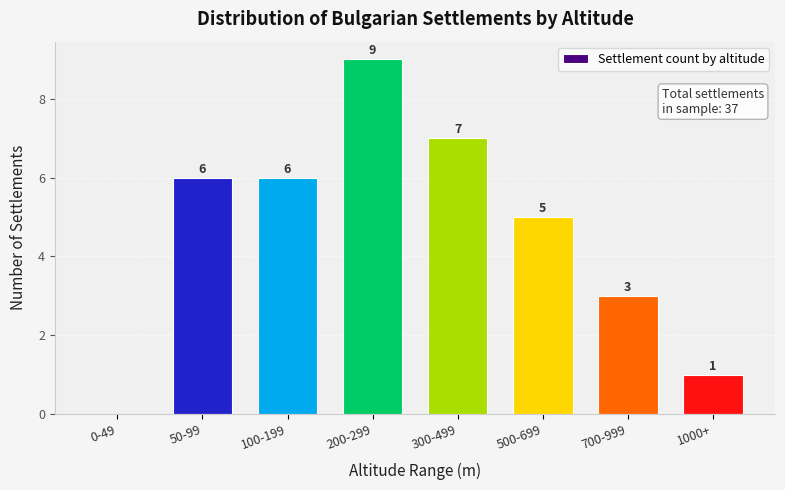

Reading left to right, what are all the values shown in this chart?

0-49=0	50-99=6	100-199=6	200-299=9	300-499=7	500-699=5	700-999=3	1000+=1